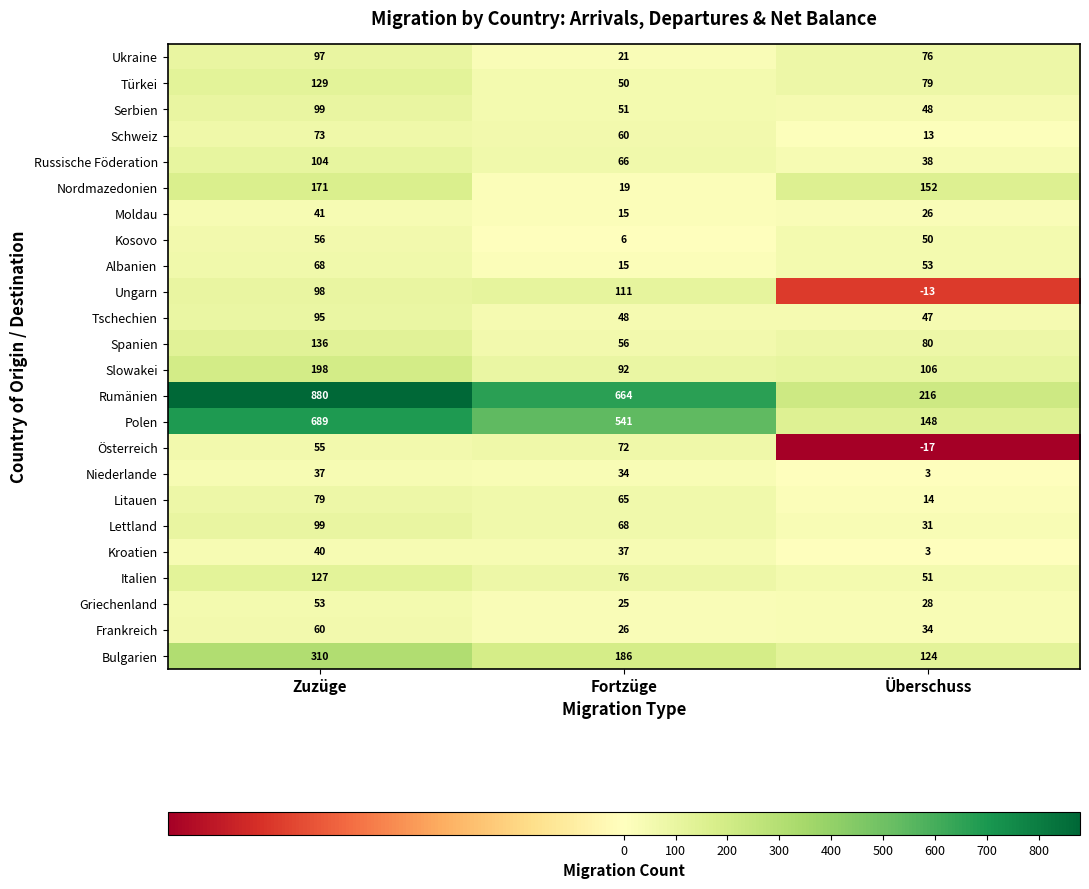

What is the difference between the second highest and minimum values in the Ungarn series?

111